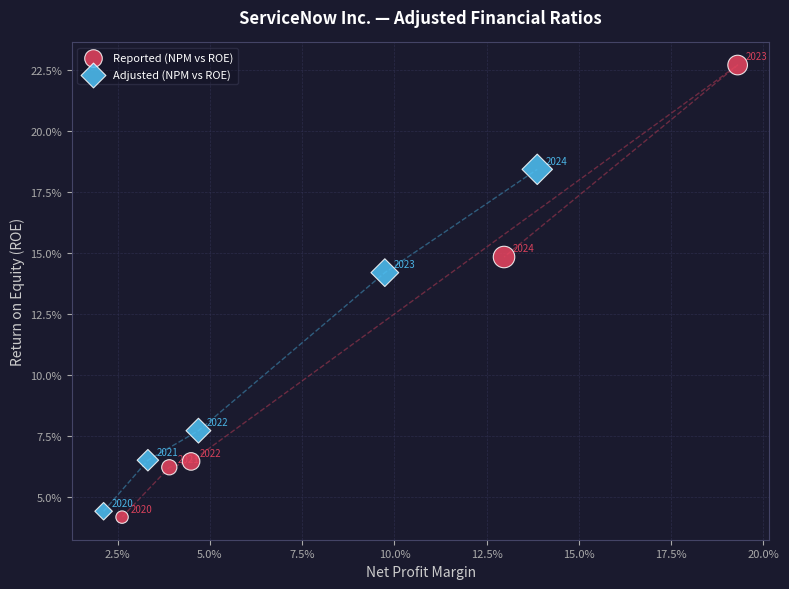

Which series reaches the maximum Y coordinate?

Reported (NPM vs ROE)